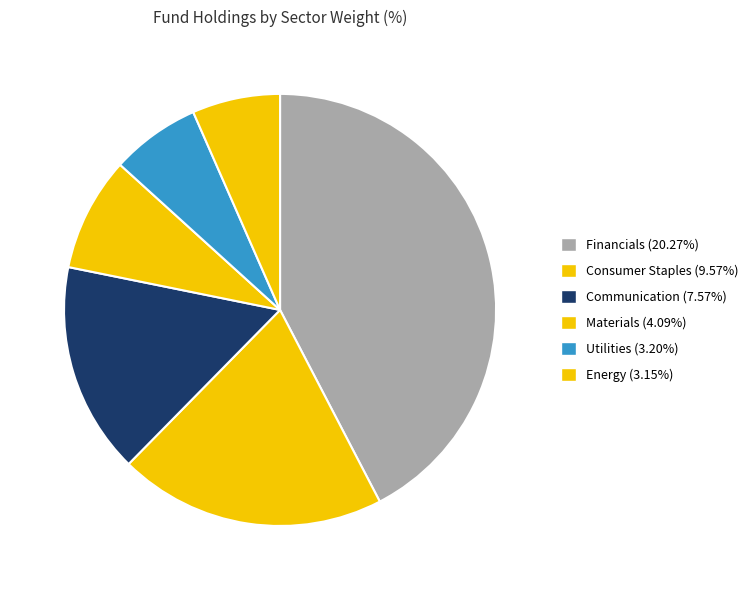

How many segments does this pie chart have?

6